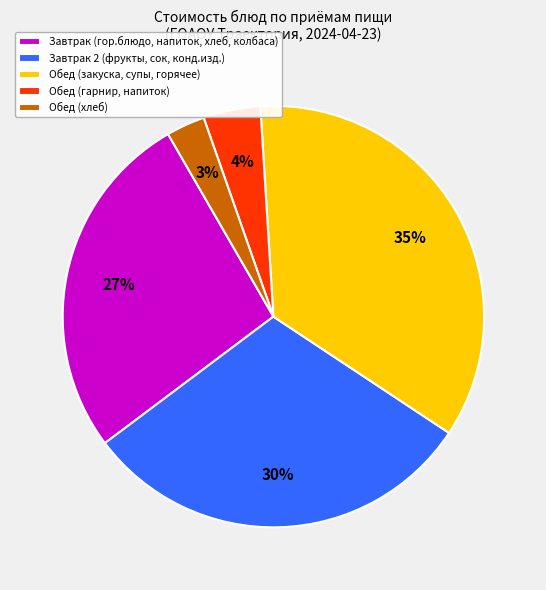

How many segments does this pie chart have?

5